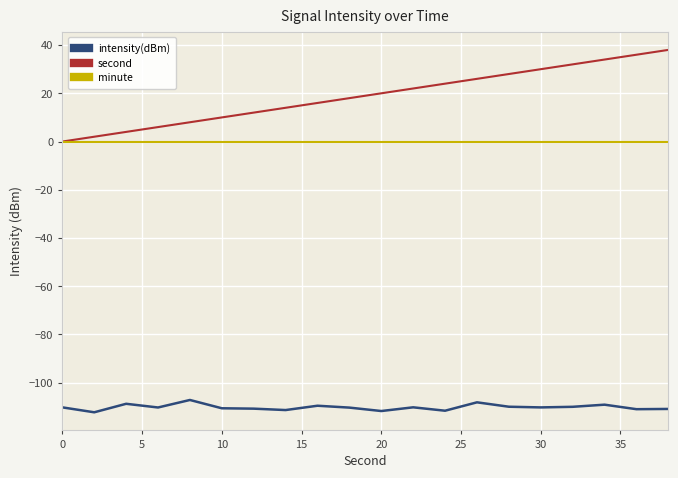

Which series has the largest total across all categories?

second